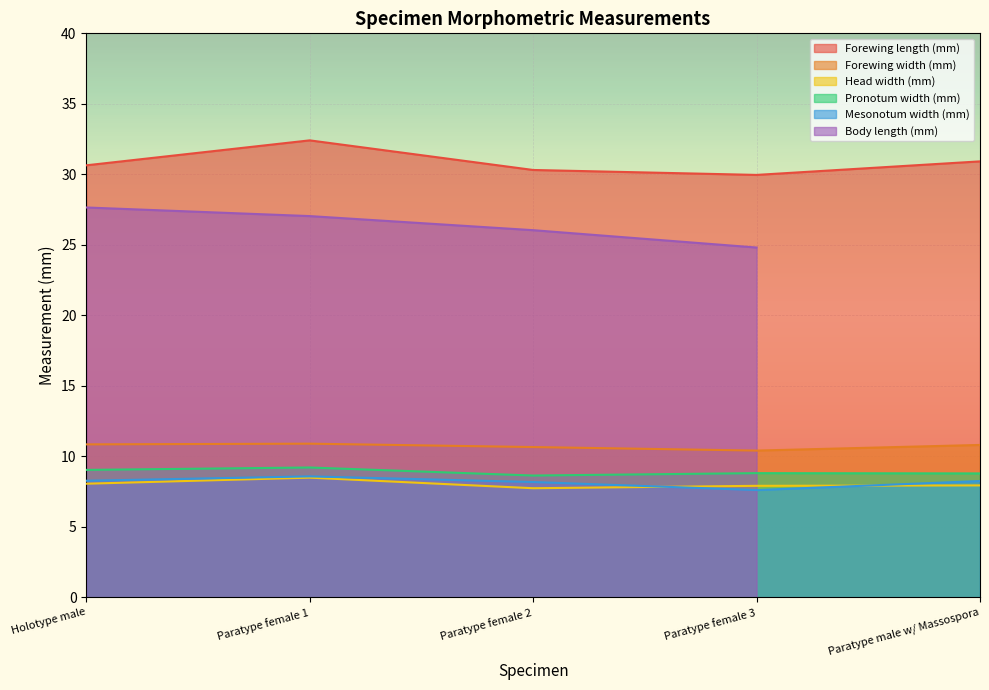

Where is the first local maximum for Forewing width (mm)?

Paratype female 1